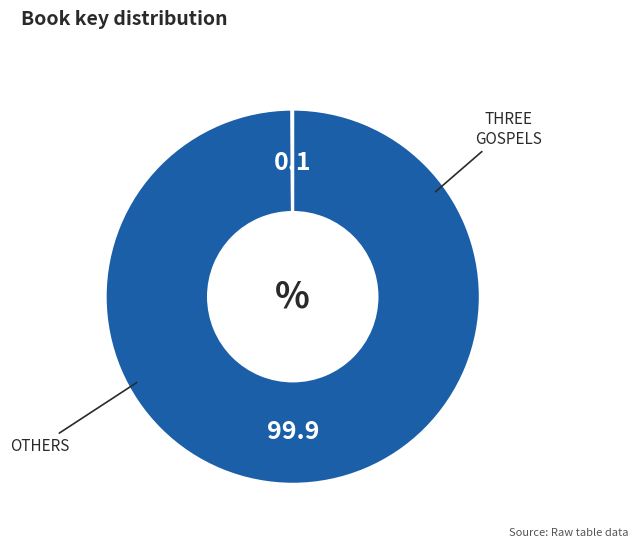

Is there any slice that represents more than half of the pie?

Yes